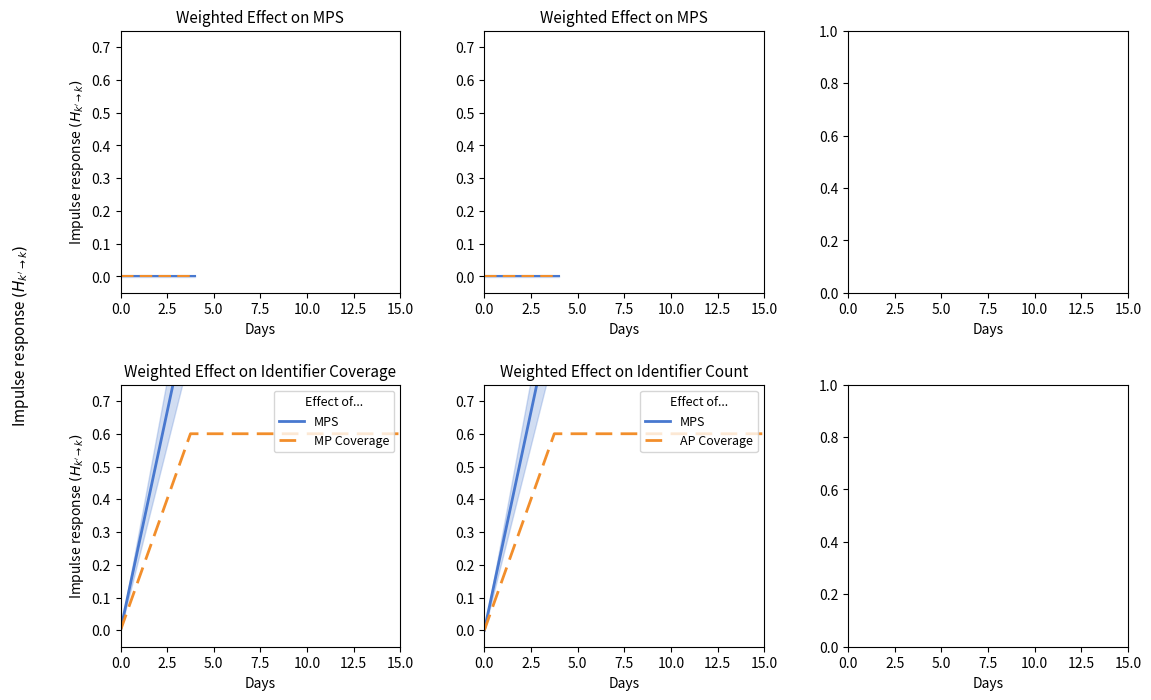

How many MP Coverage values are between 0 and 1?

5